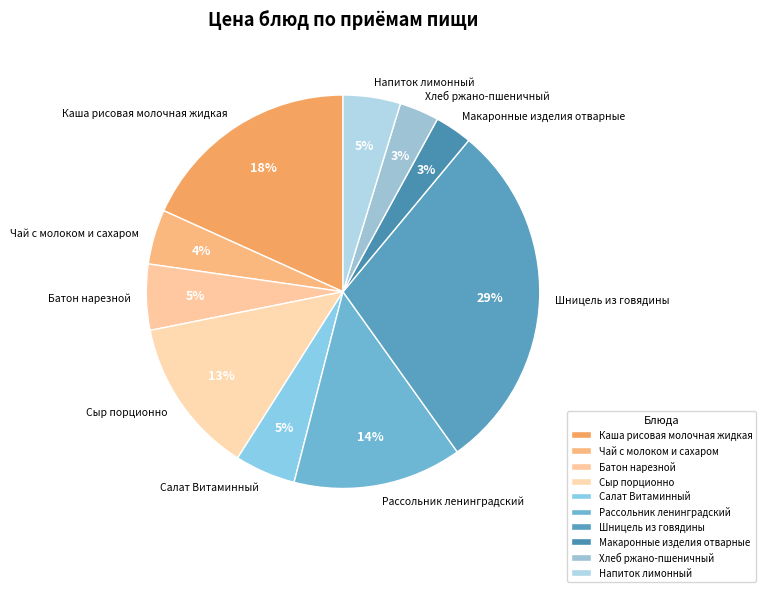

Which slice is the largest?

Шницель из говядины